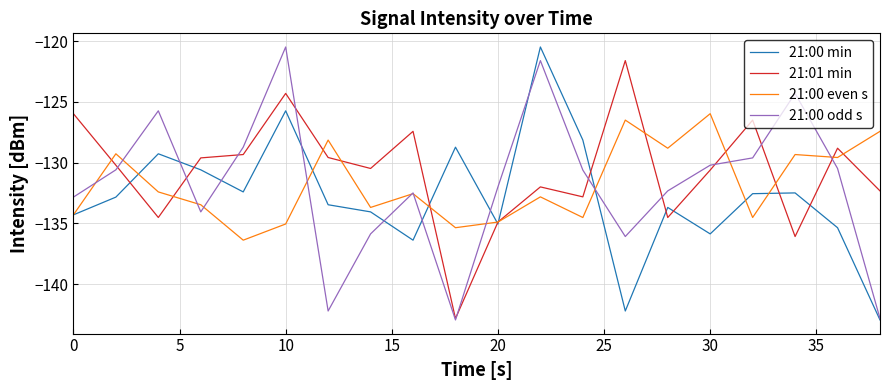

What is the difference between the maximum and minimum values in the 21:00 min series?

22.5